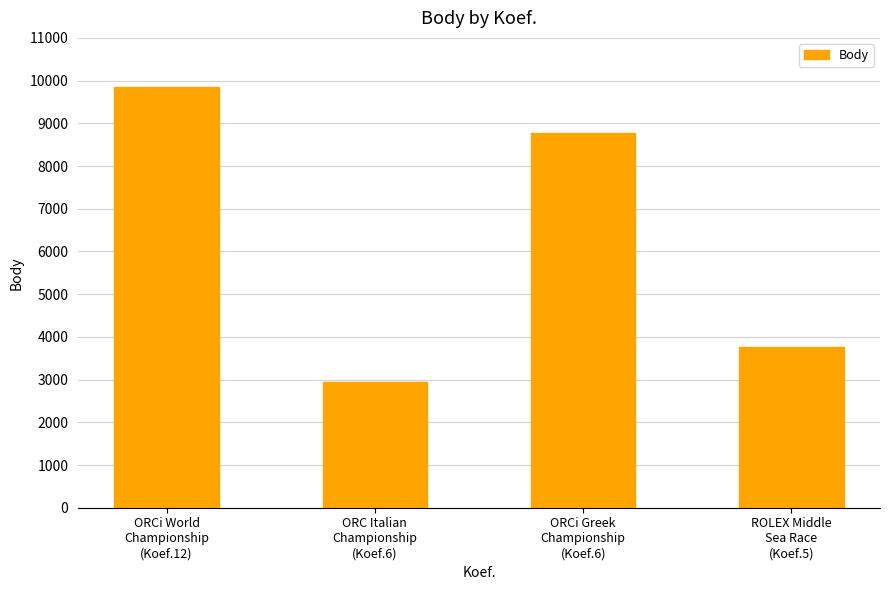

What is the value of the 4th bar from the left?

3771